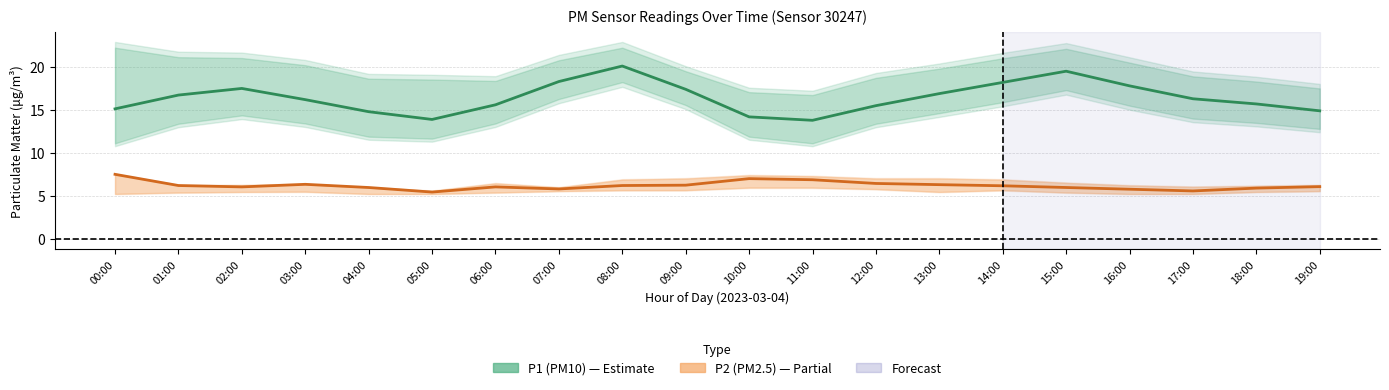

Which has a higher value, 11:00 or 13:00?

13:00